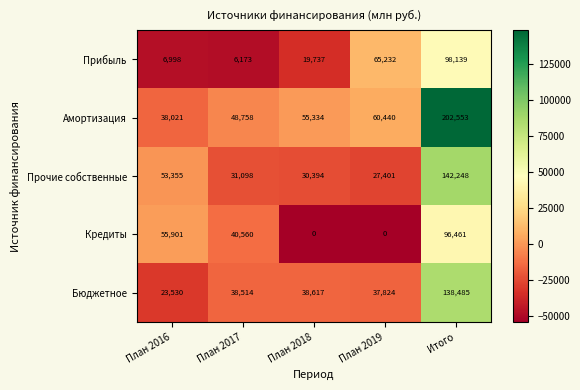

Which series has the largest total across all categories?

Амортизация